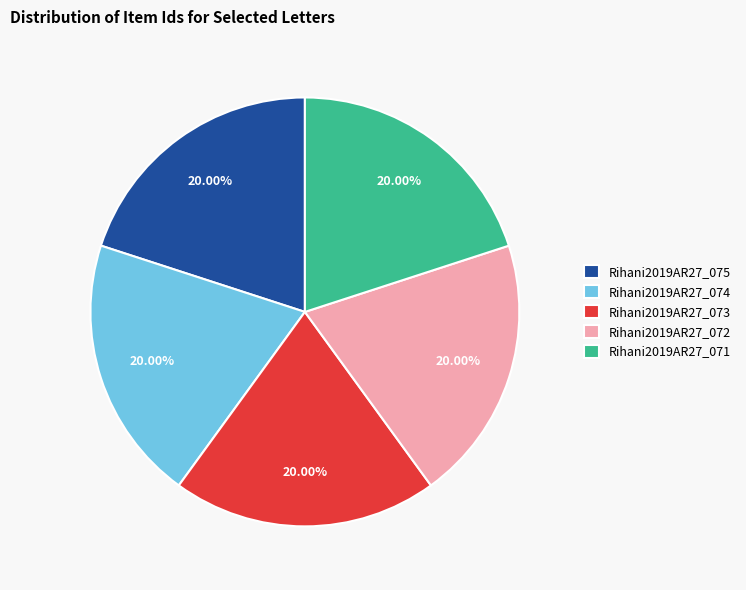

To the nearest percent, what is the average slice percentage?

20%